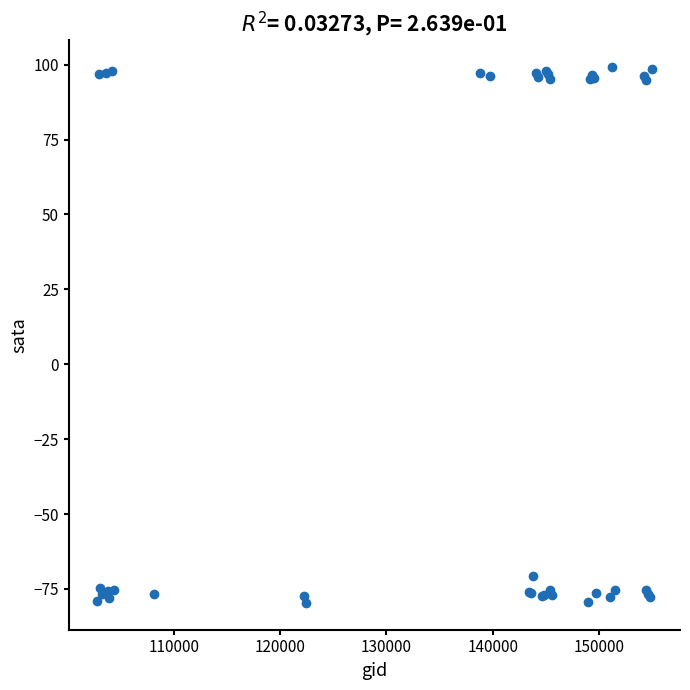

What Y value in the scatter plot is closest to 9?

-70.6